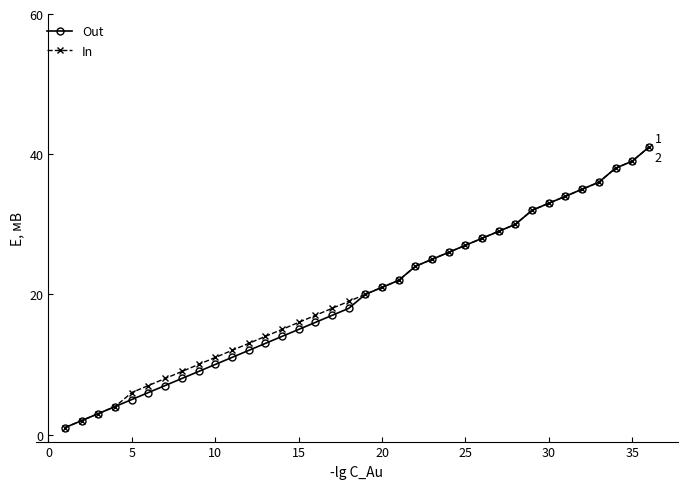

At how many categories does at least one series exceed 5?

32